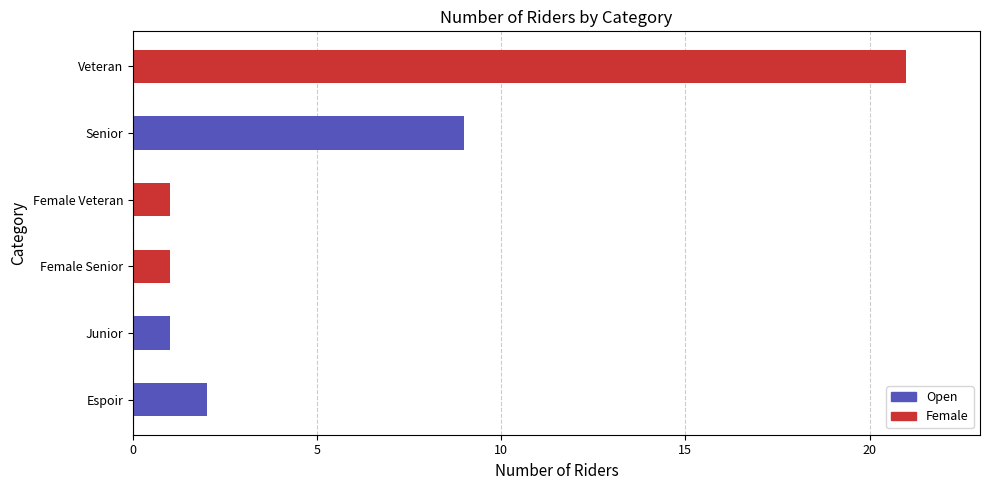

Reading bottom to top, list all the values displayed in this chart.

Espoir=2	Junior=1	Female Senior=1	Female Veteran=1	Senior=9	Veteran=21